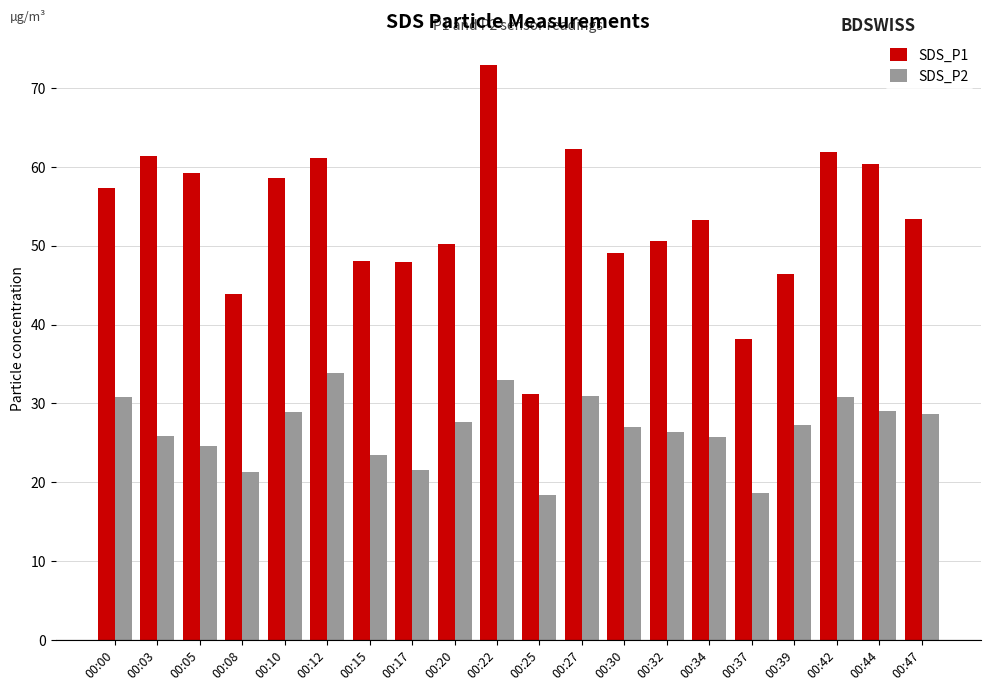

What is the greatest value displayed?

73.0